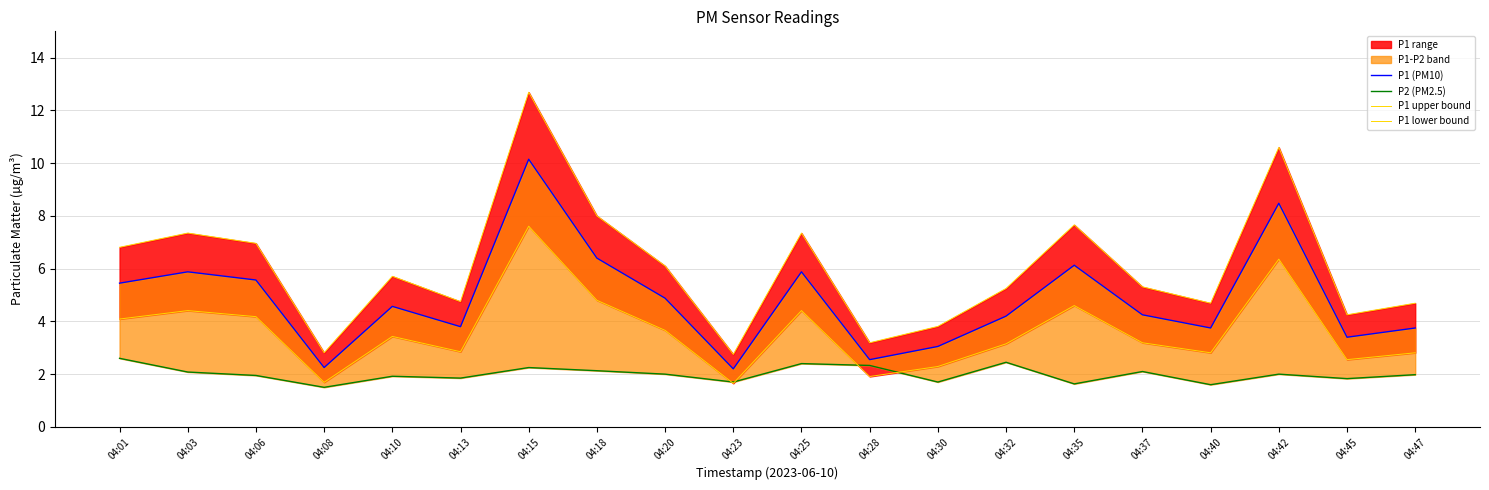

Is the value of P1 (PM10) at 04:06 greater than the value of P1 upper bound at 04:01?

No